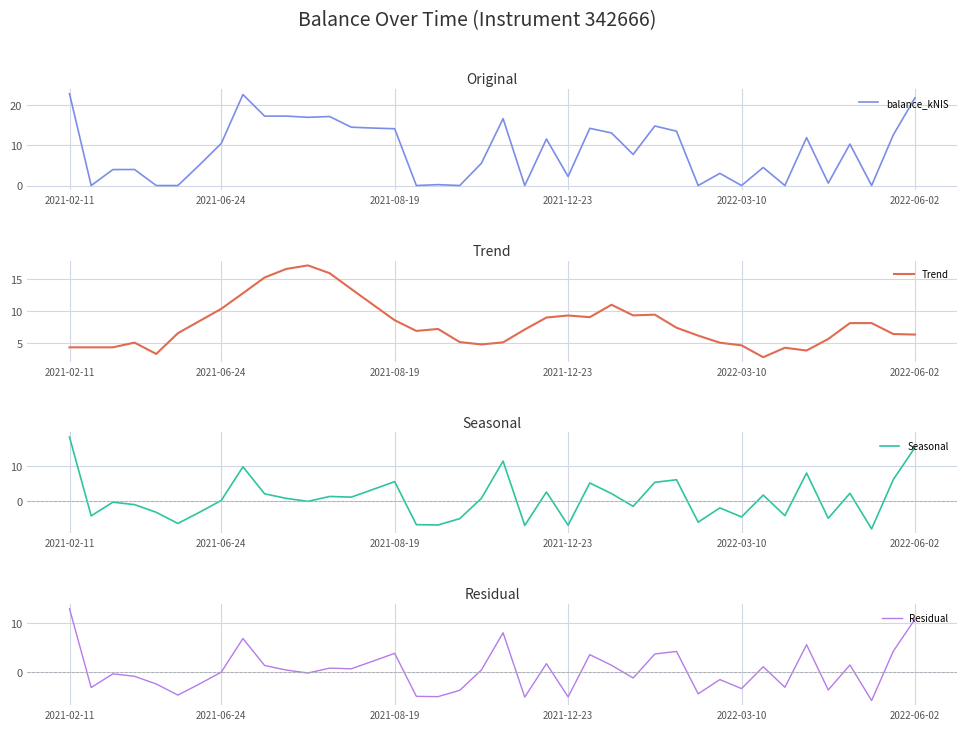

What is the difference between the maximum and minimum values in the Trend series?

14.3